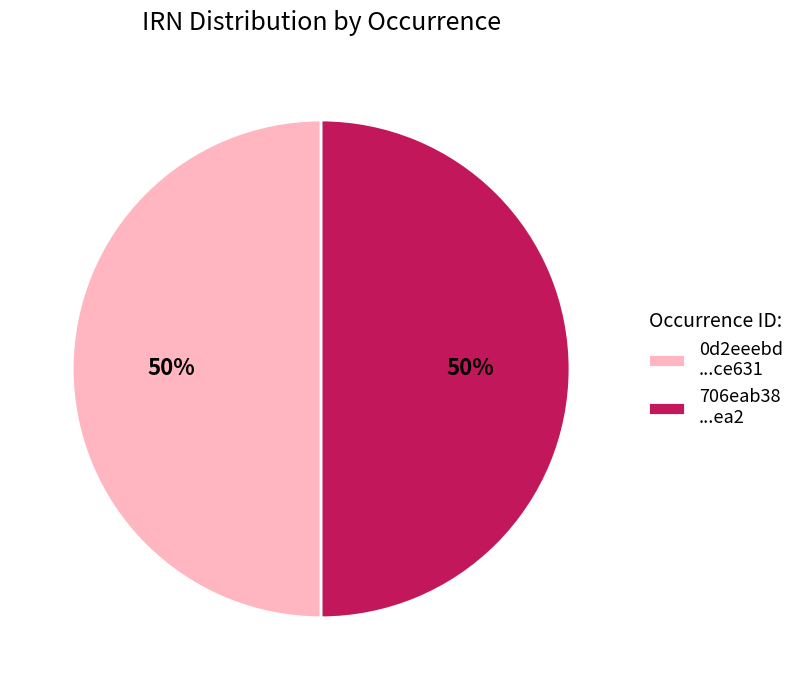

What is the ratio of the value at 0d2eeebd ...ce631 to the value at 706eab38 ...ea2?

1.0